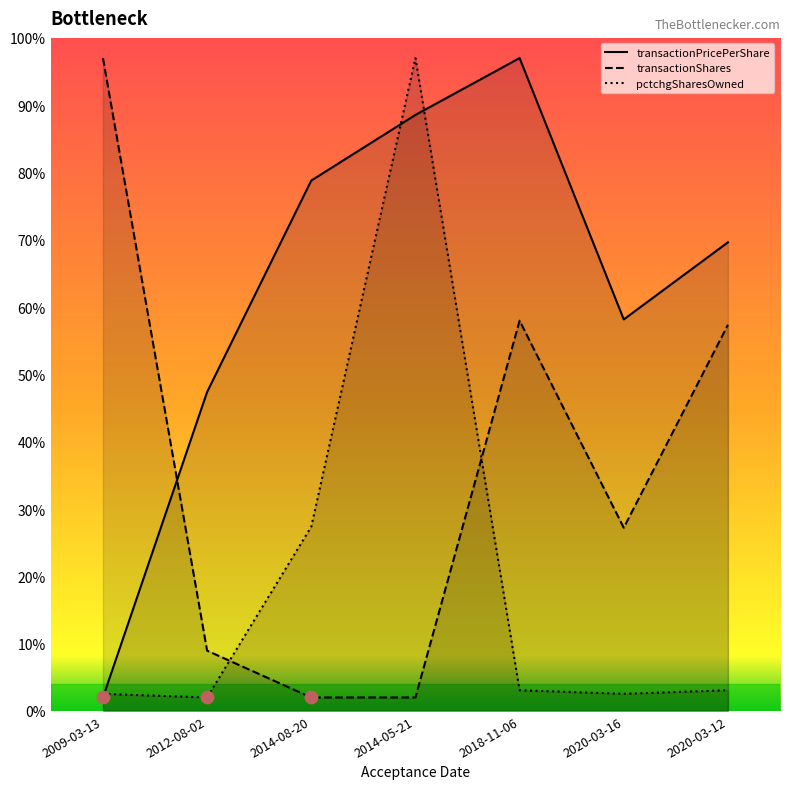

What are all the series names shown in the legend?

transactionPricePerShare, transactionShares, pctchgSharesOwned